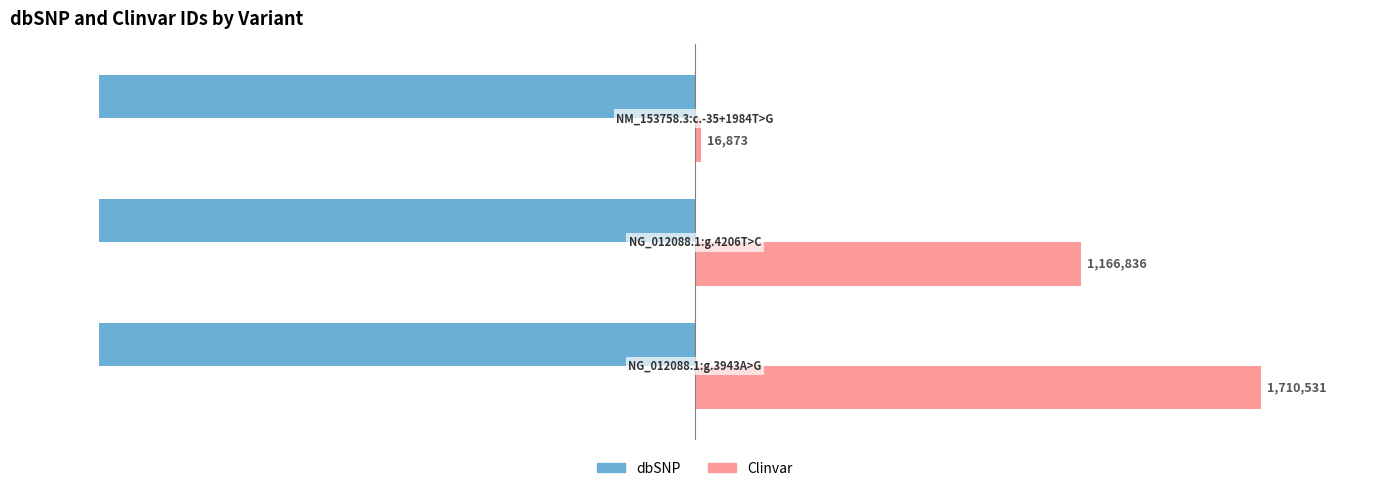

What are all the series names shown in the legend?

dbSNP, Clinvar